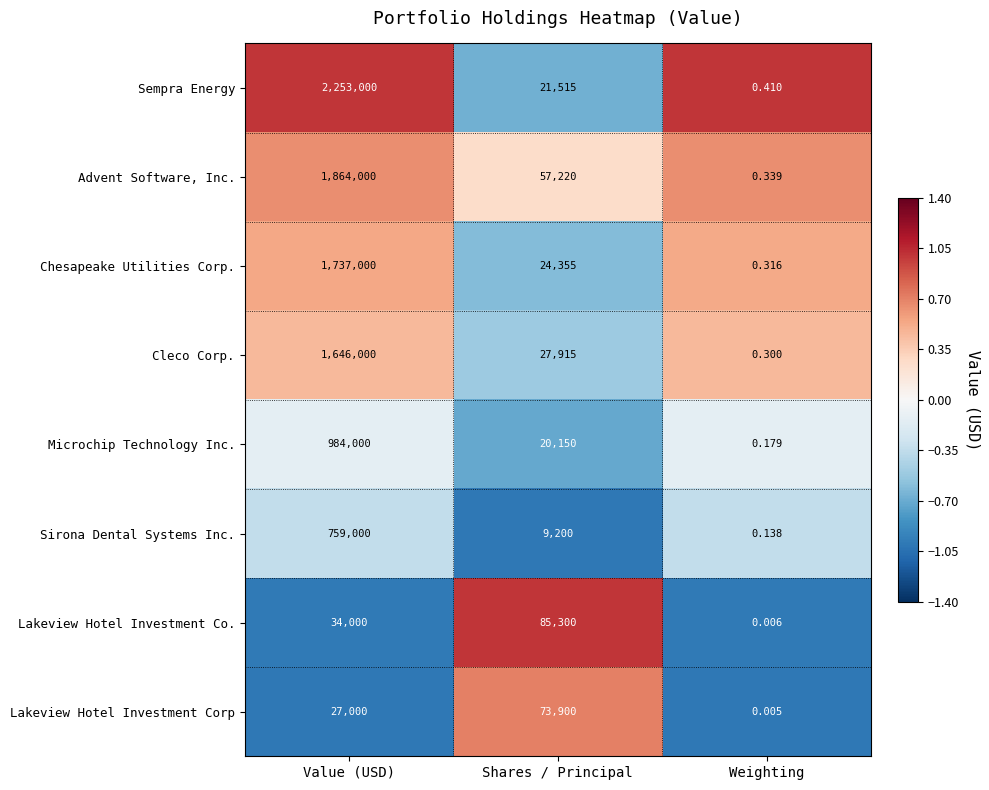

At which label is Cleco Corp. closest to 823000?

Shares / Principal